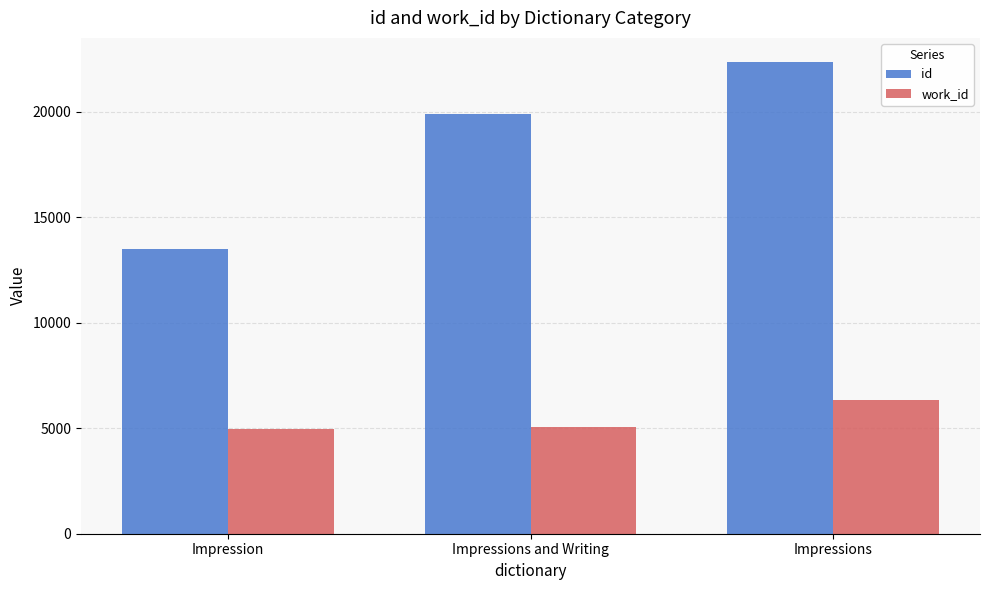

What is the difference between the highest and lowest values at Impressions?

16051